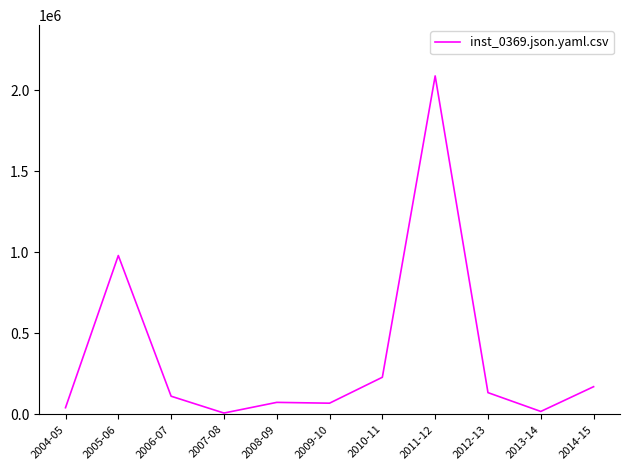

Where is the data nearest to the value 1048513?

2005-06